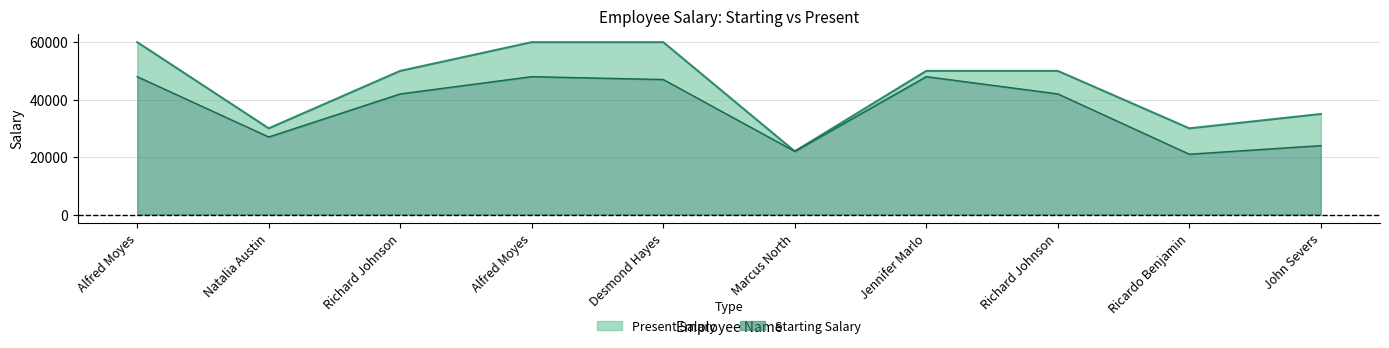

At John Severs, list the series in order from largest to smallest.

Present Salary, Starting Salary